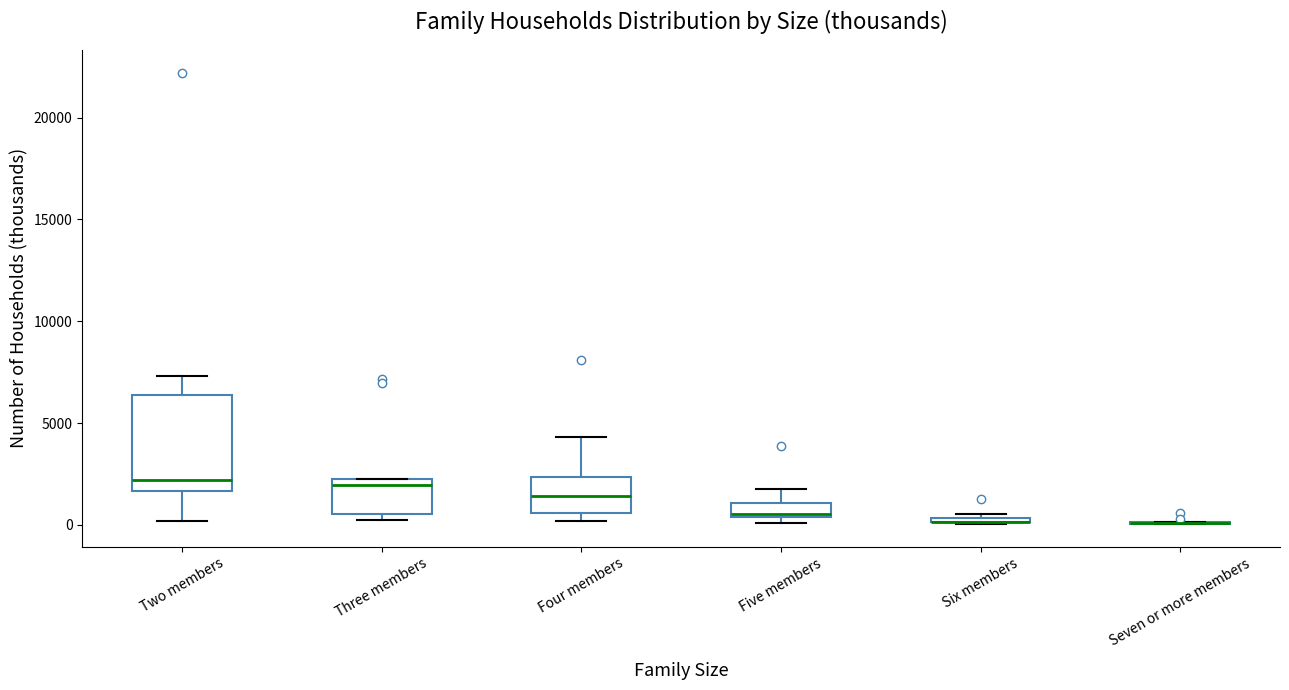

Where does the upper whisker of the box for Five members end on the y-axis? The values are not printed on the chart, so give them approximately, as read against the axis.

2000